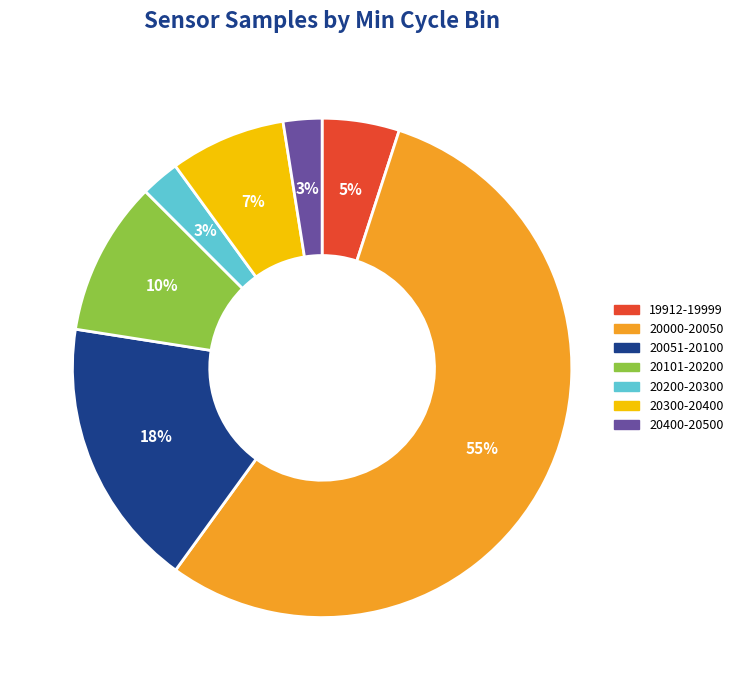

How many slices are in this pie chart?

7